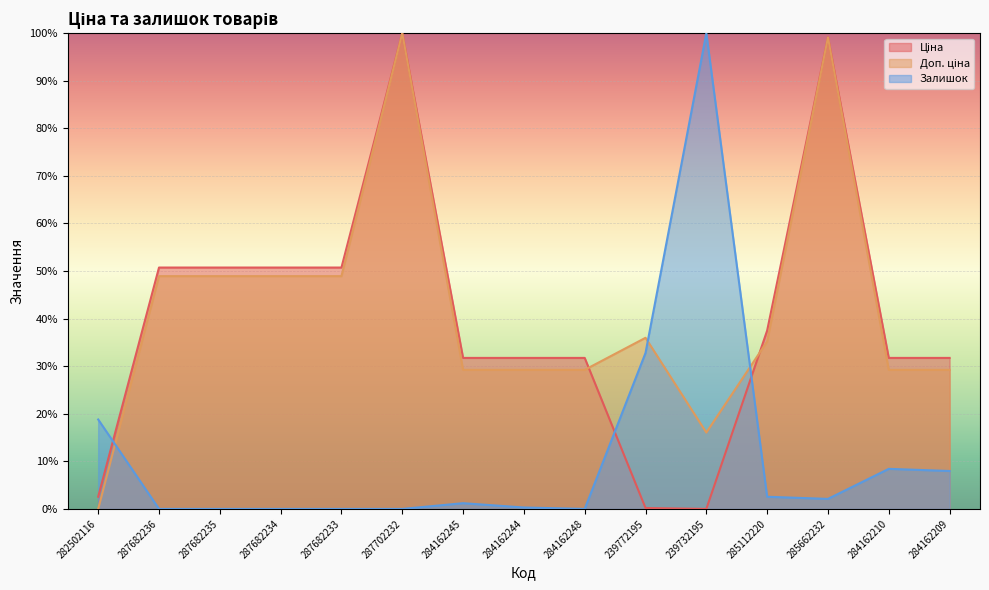

Which label corresponds to the smallest value in the chart?

239732195